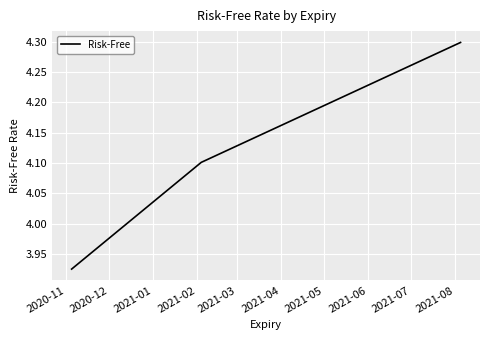

Count the number of categories in the chart.

4